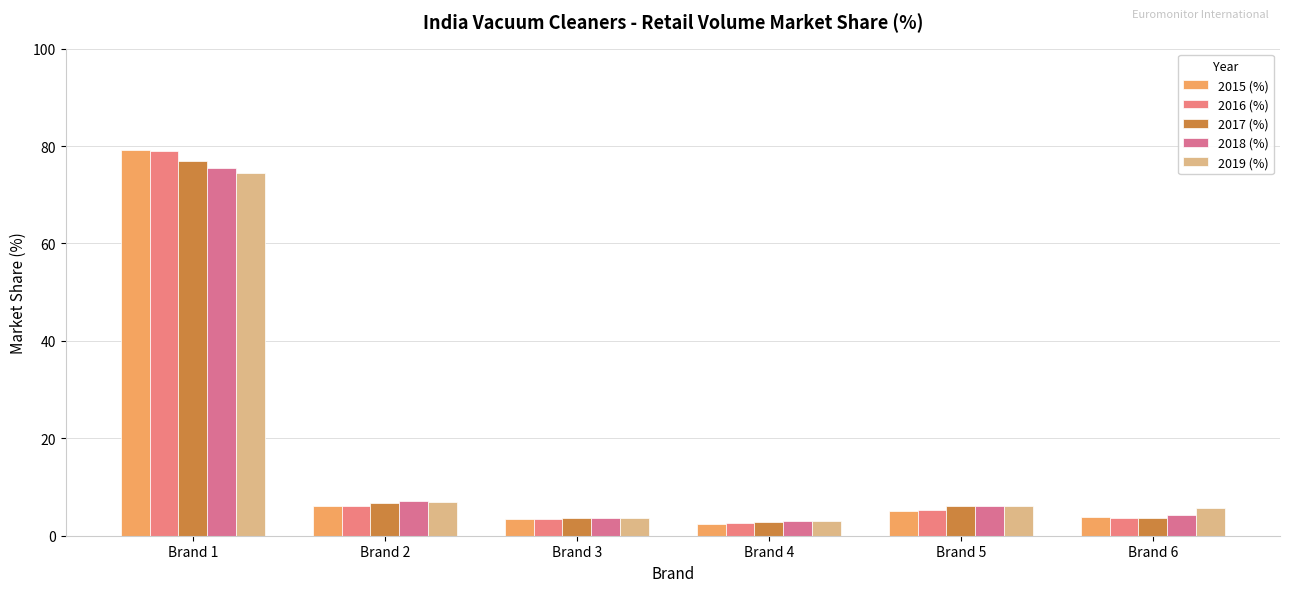

How many groups of bars are there?

6